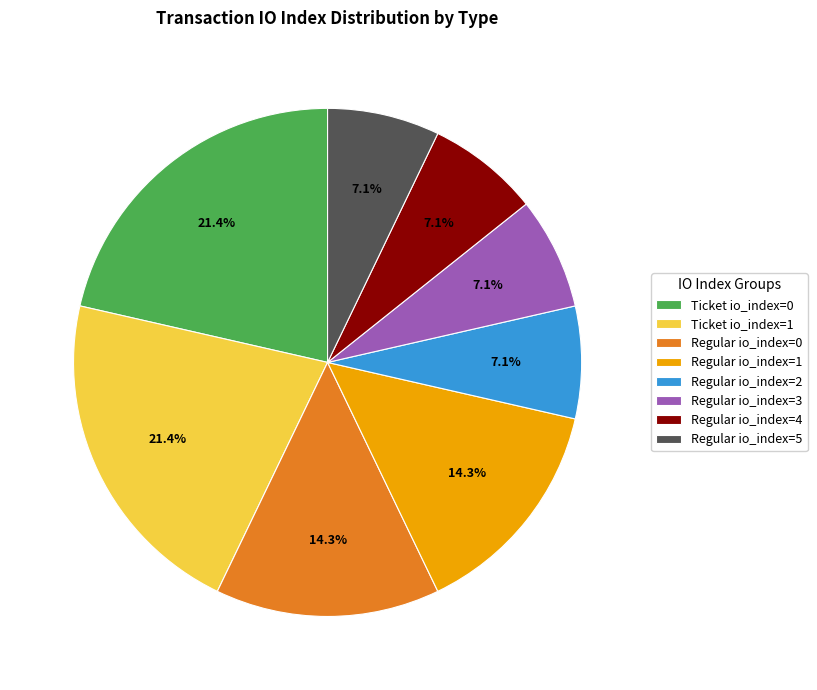

What is the ratio of the value at Regular io_index=0 to the value at Regular io_index=4?

2.0